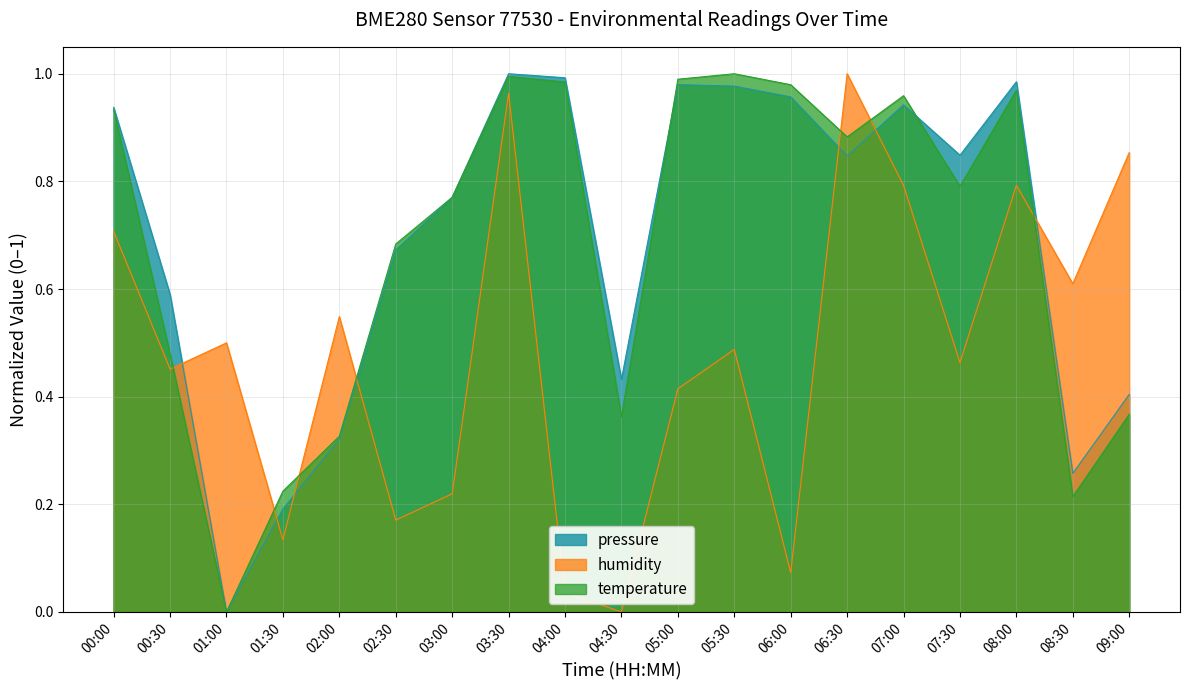

At which category is the sum across all series the highest?

03:30